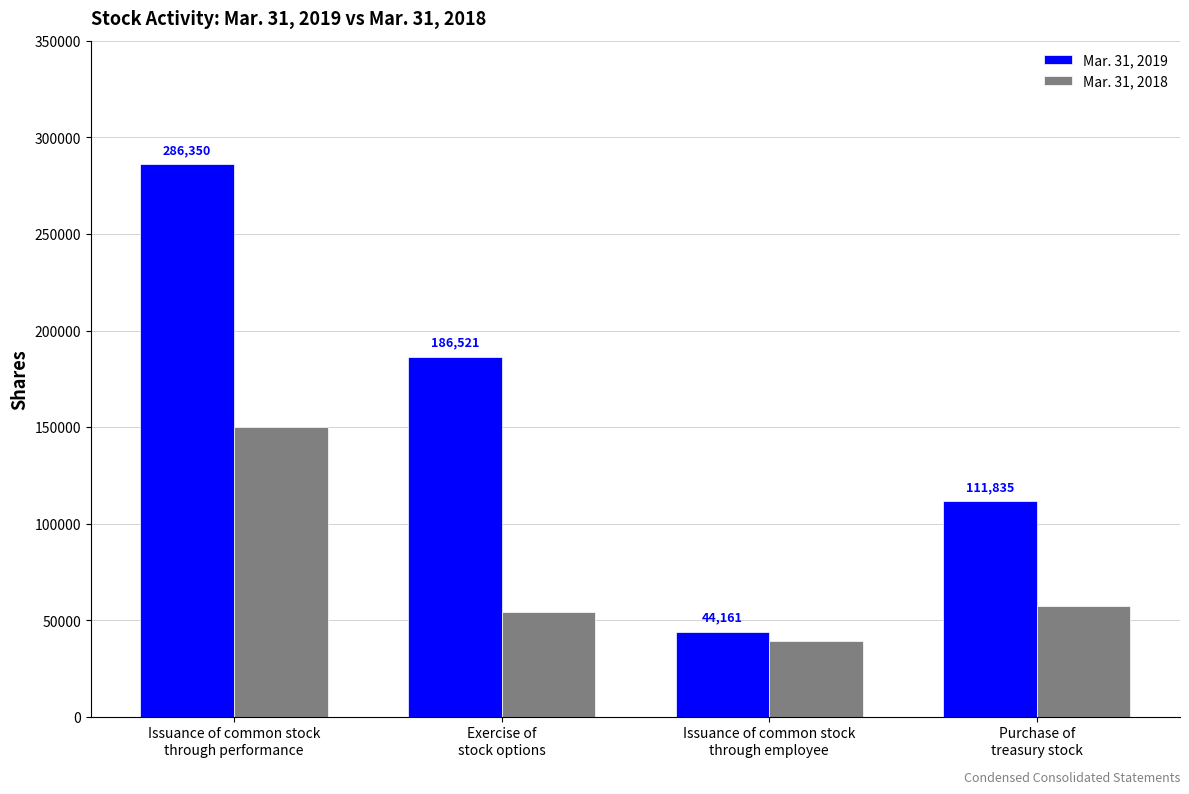

What is the total value across all series at Exercise of
stock options?

241001